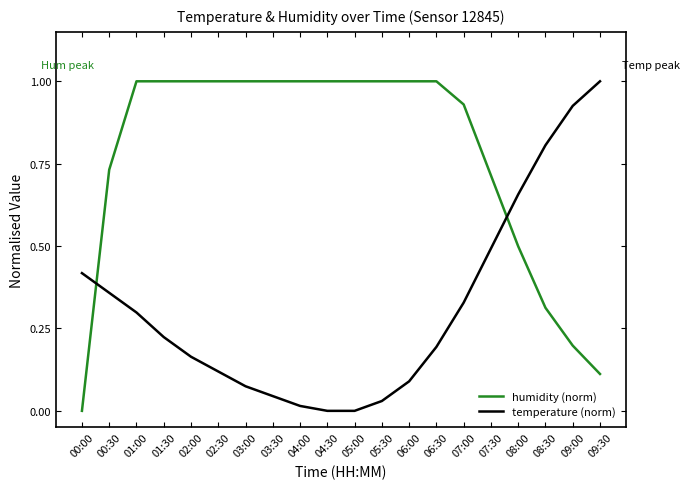

What is the difference between the maximum and minimum values in the humidity (norm) series?

1.0